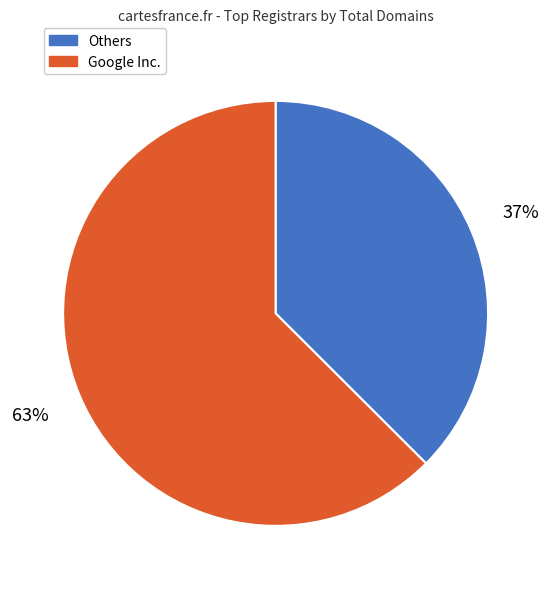

Is there any slice that represents more than half of the pie?

Yes